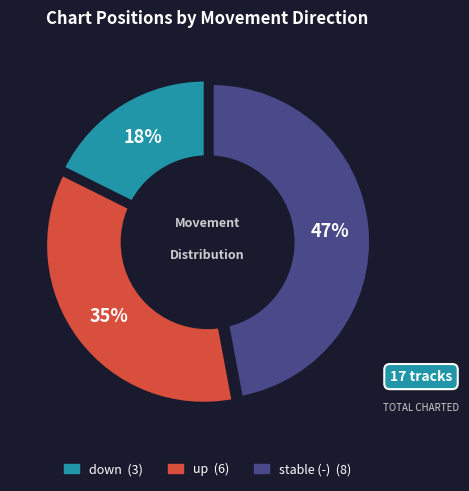

To the nearest percent, what is the difference between the up and down slice percentages?

18%